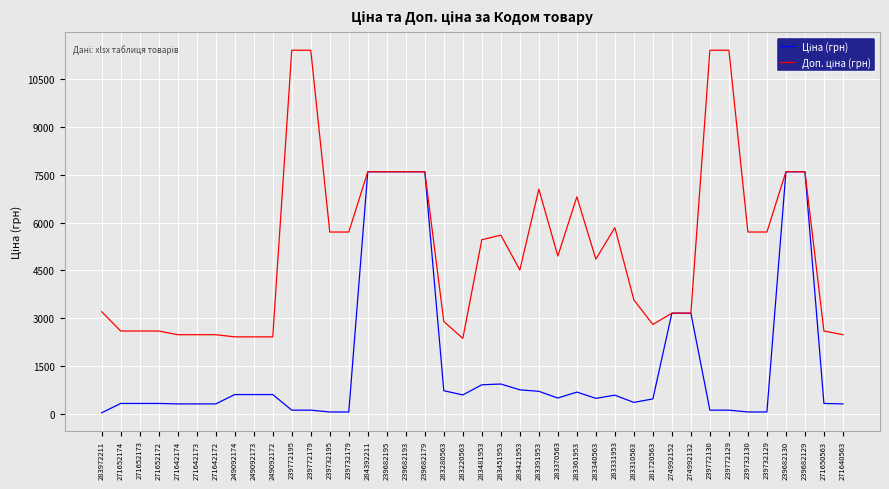

What is the spread (max minus min) of values at 283340563?

4368.4